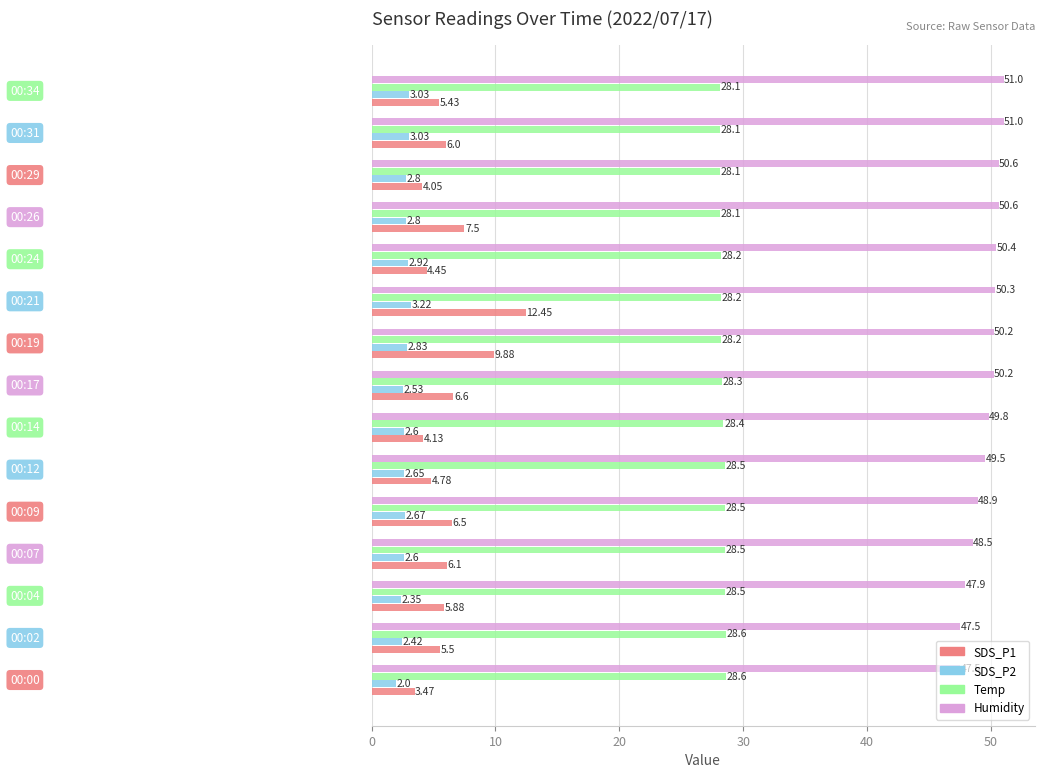

What is the sum of all Temp values?

424.9